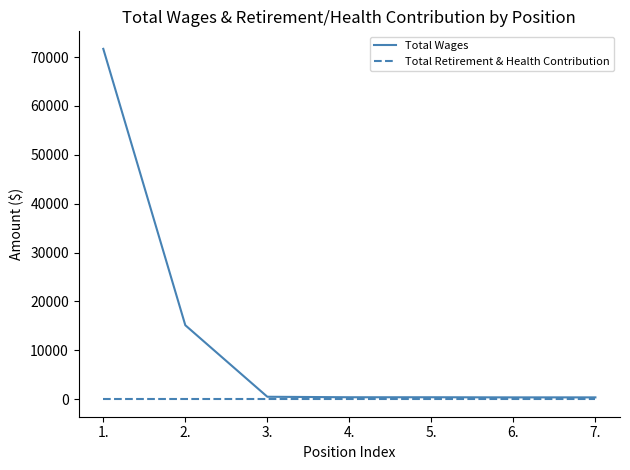

What is the greatest value displayed?

71675